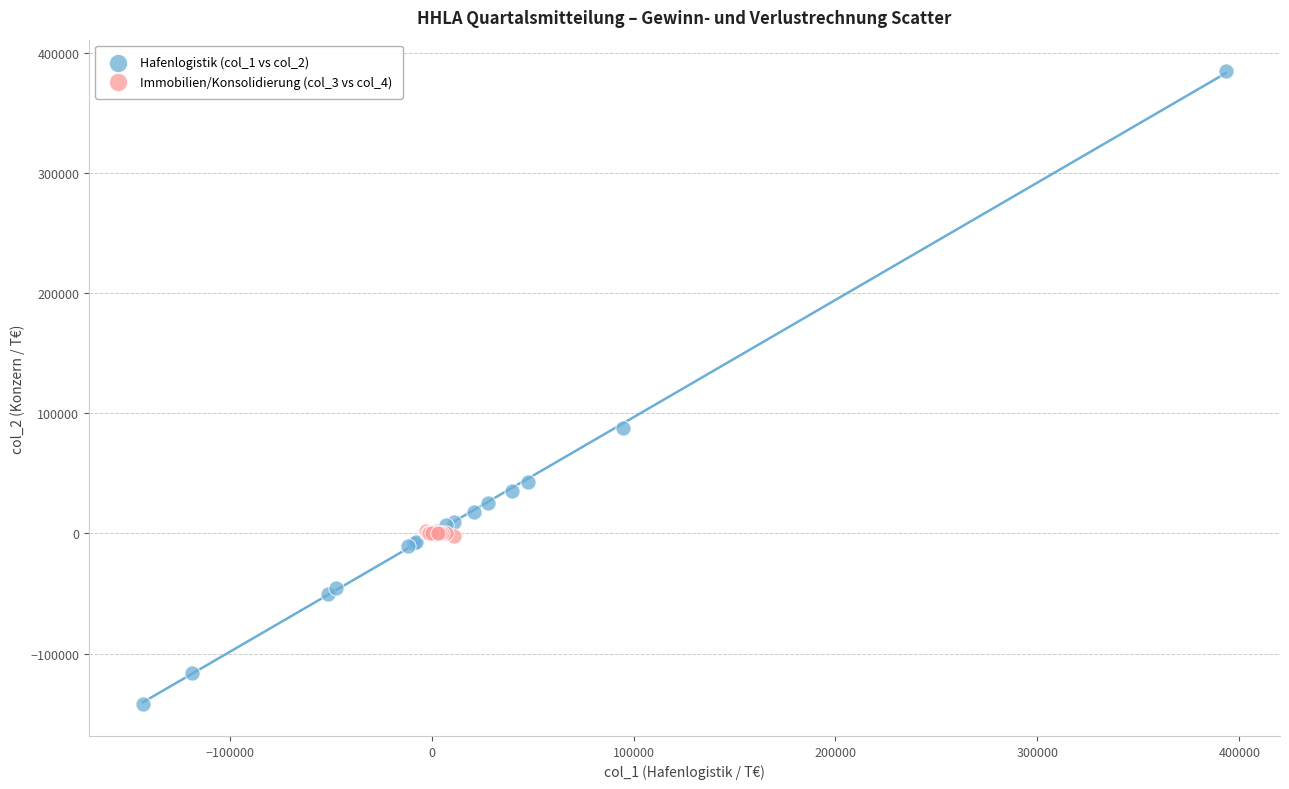

Which series reaches the maximum Y coordinate?

Hafenlogistik (col_1 vs col_2)